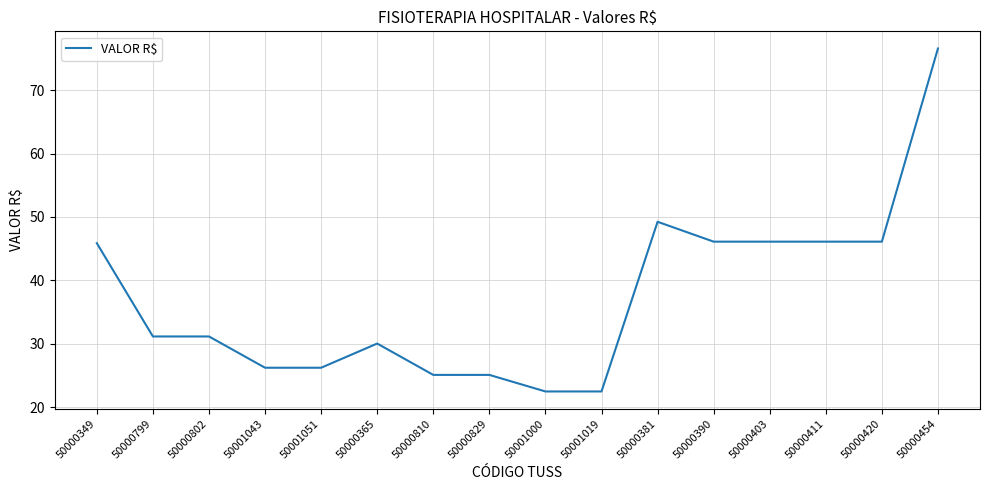

What is the greatest value displayed?

76.6